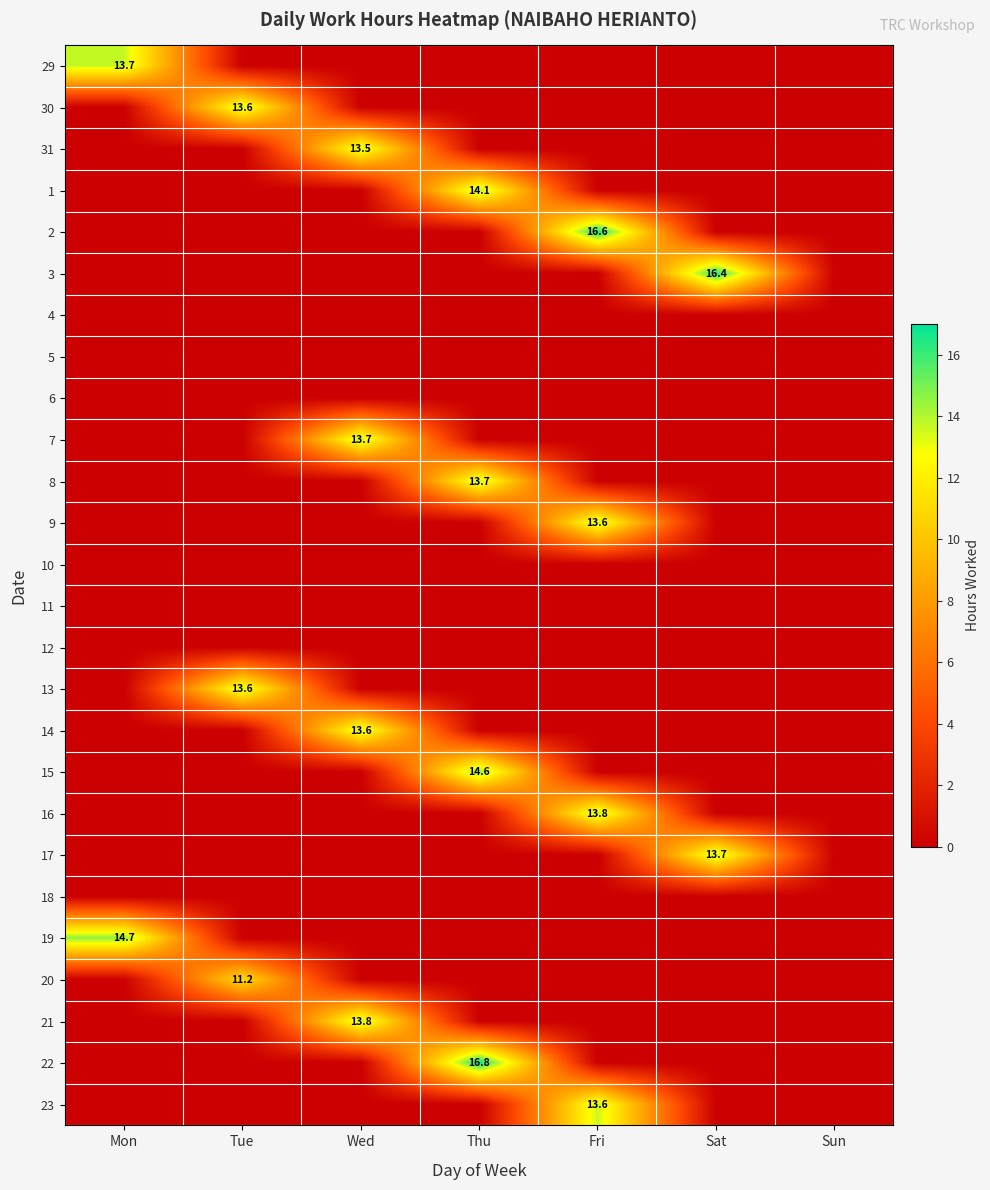

List the labels in order of 23 value, smallest first.

Mon, Tue, Wed, Thu, Sat, Sun, Fri